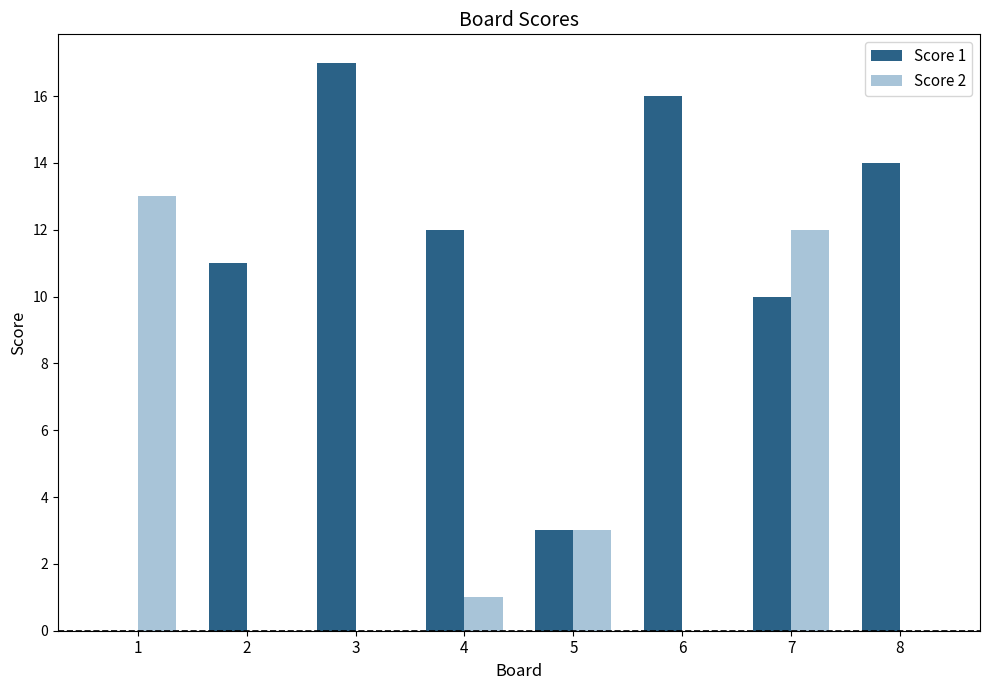

What is the maximum value shown in the chart?

17